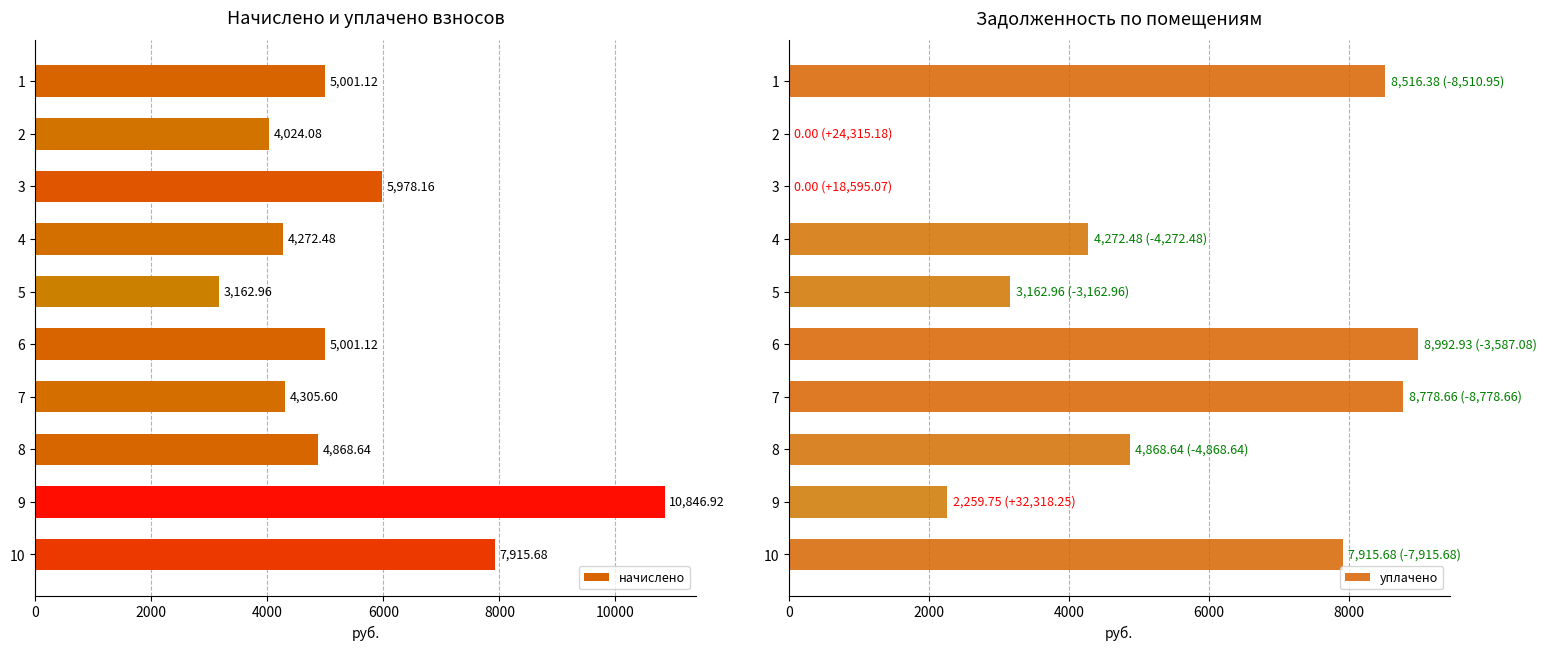

What is the difference between the maximum and minimum values in the начислено series?

7684.0